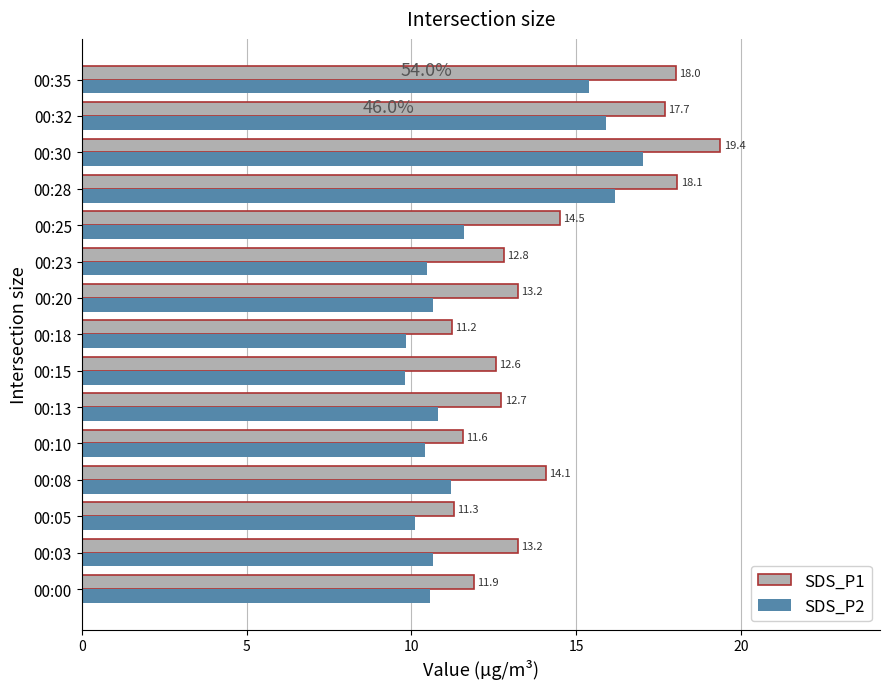

What is the sum of the SDS_P2 values at 00:23 and 00:18?

20.3